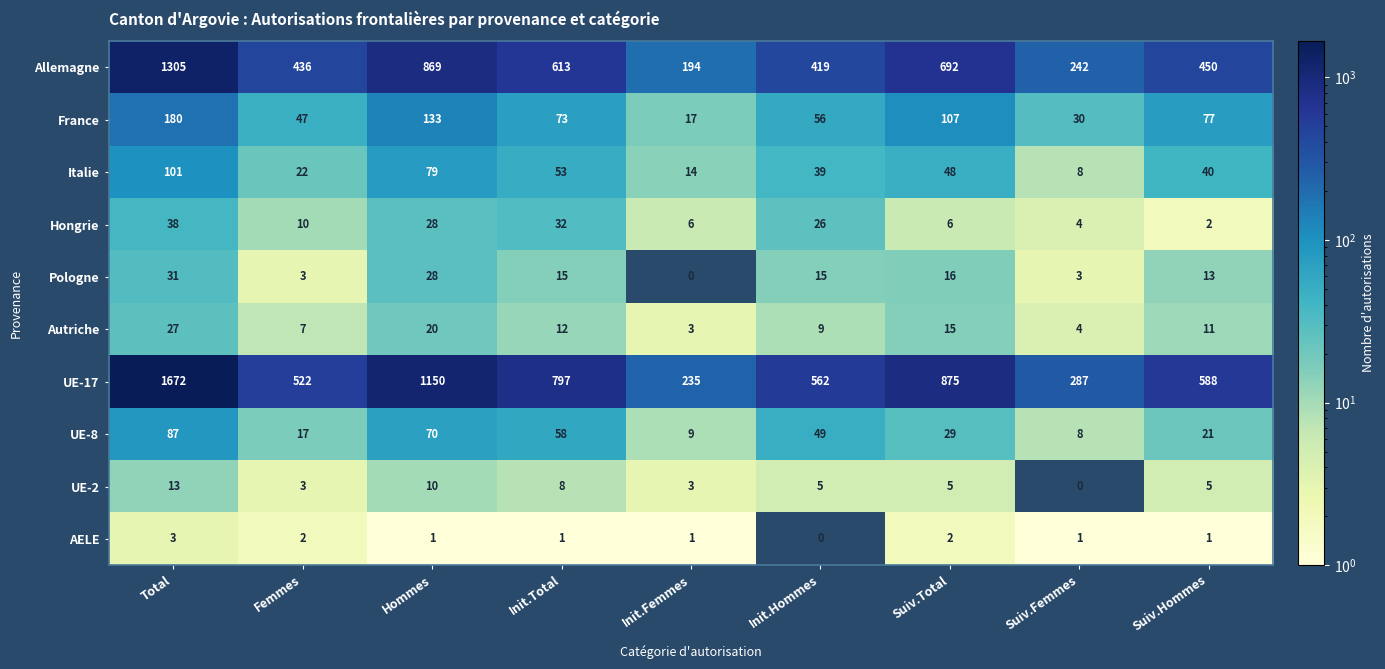

Which series has the largest range (max minus min)?

UE-17